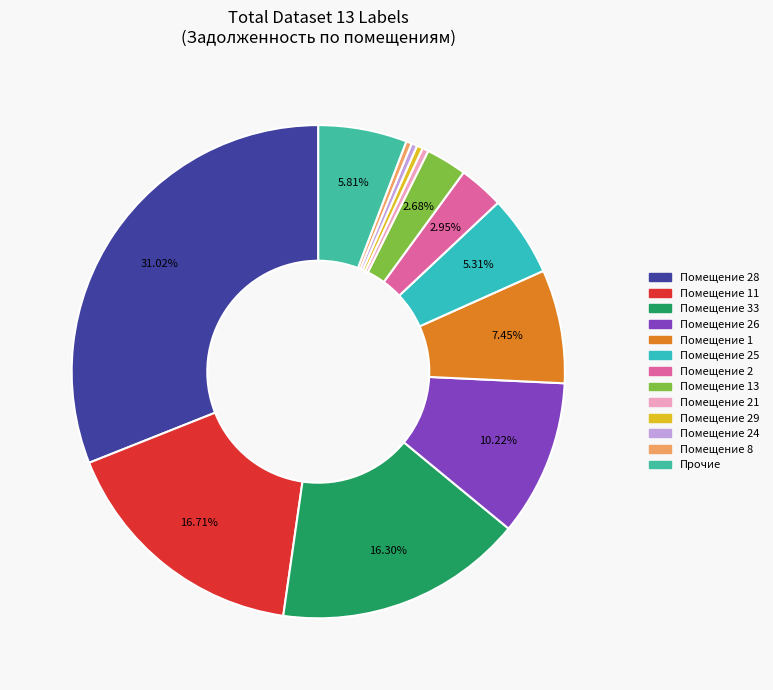

Count the number of slices in the pie.

13